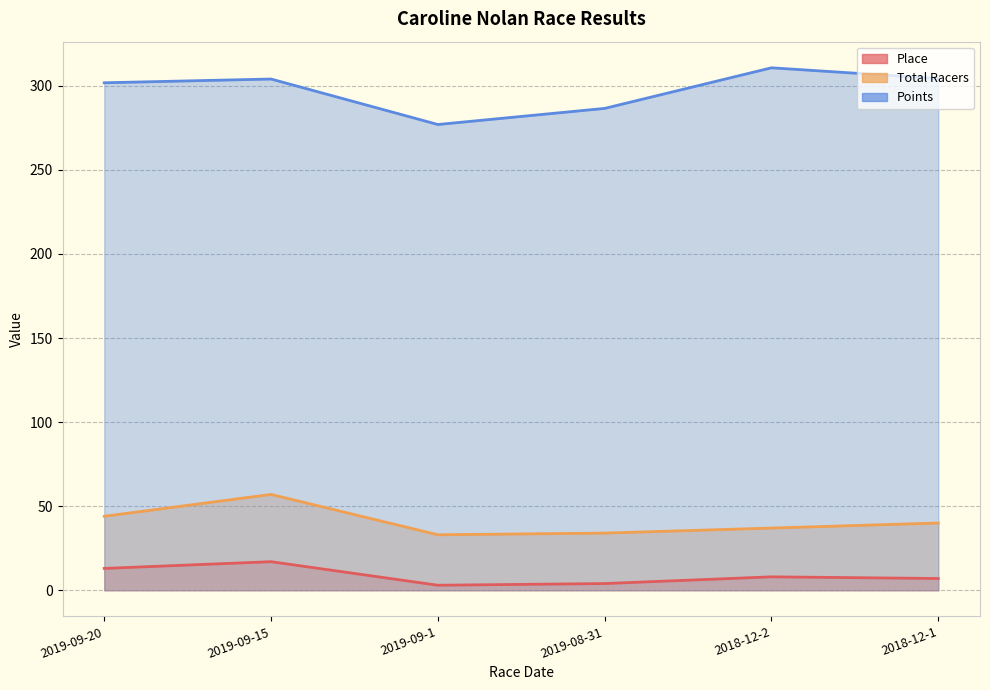

What are all the series names shown in the legend?

Place, Total Racers, Points